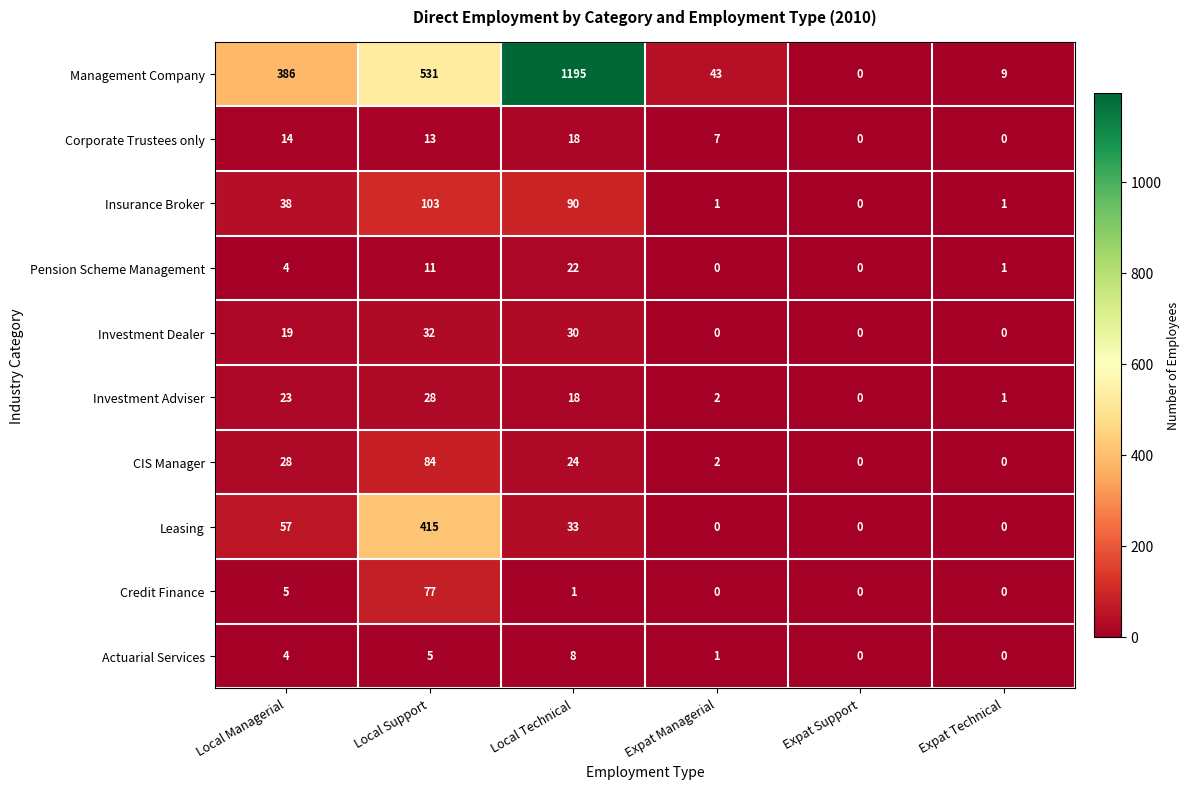

Which category has the highest value in the Investment Dealer series?

Local Support